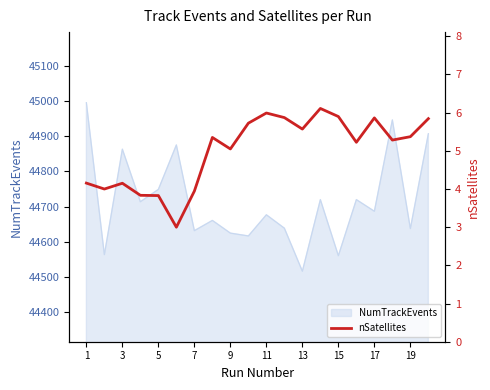

What is the minimum value for NumTrackEvents?

44517